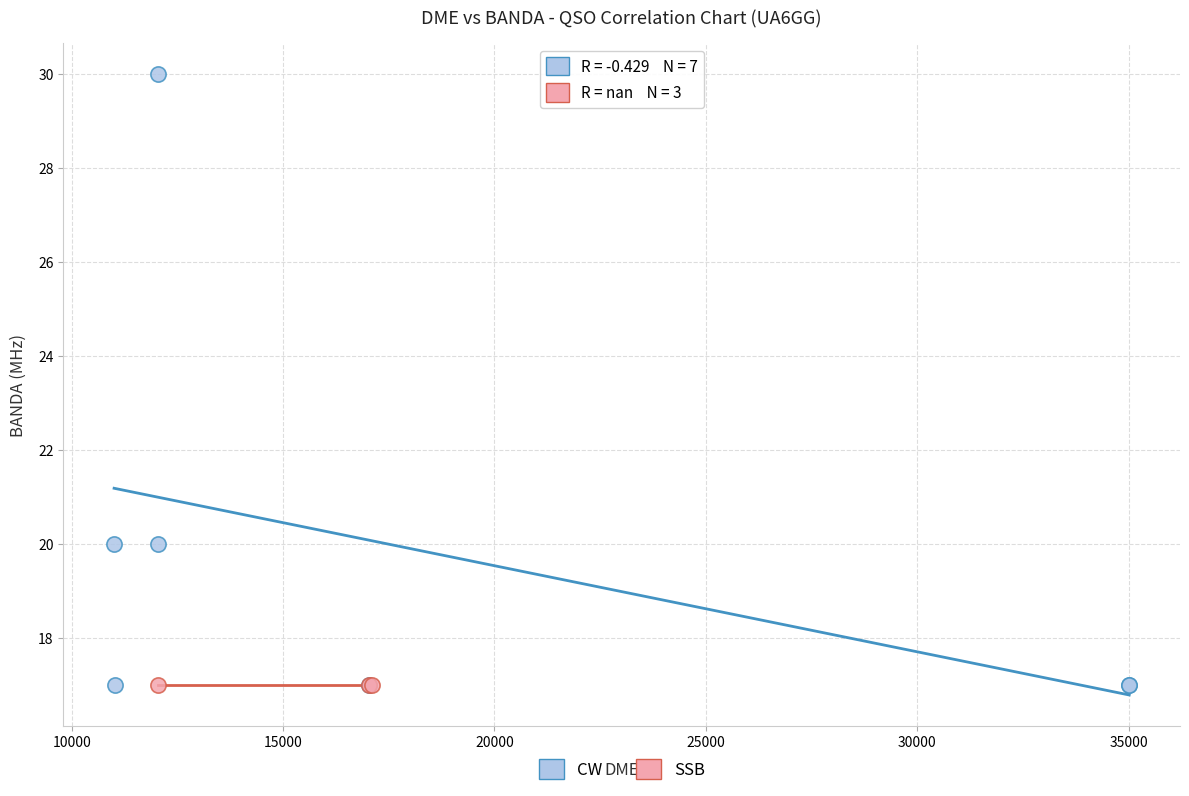

Which series contains the highest Y value?

CW